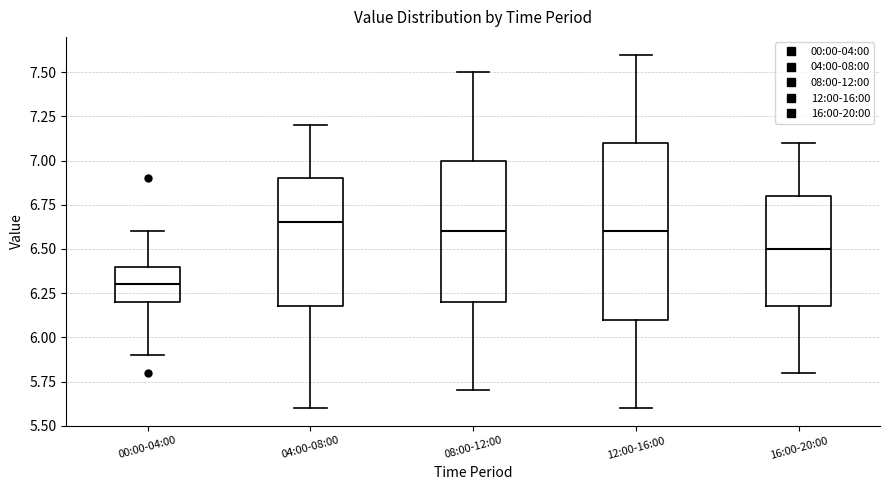

Where is the lower edge of the box for 12:00-16:00 on the y-axis? The values are not printed on the chart, so give them approximately, as read against the axis.

6.10